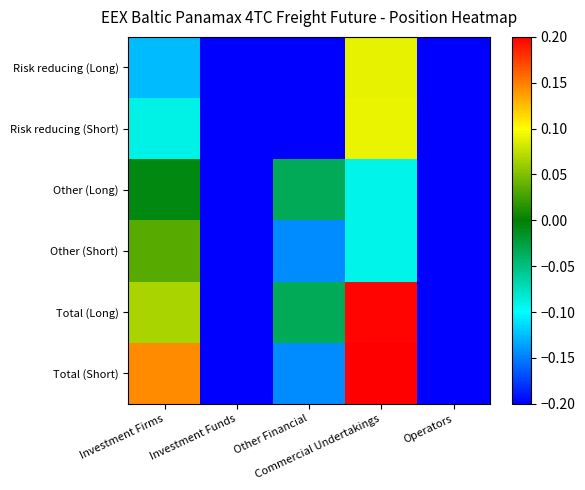

What is the difference between the highest and lowest values at Investment Firms?

0.3